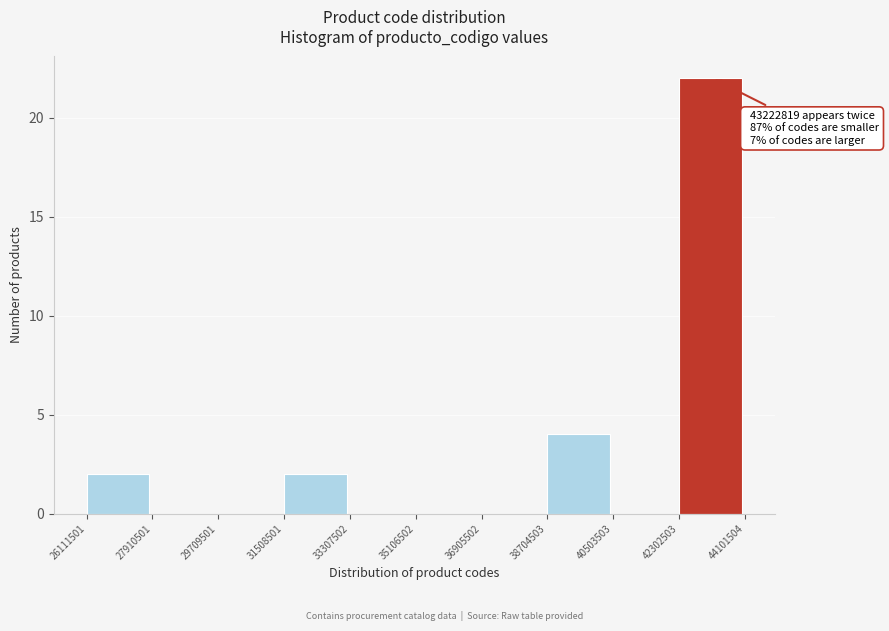

Which range on the x-axis has the tallest bar?

42302503 to 44101504